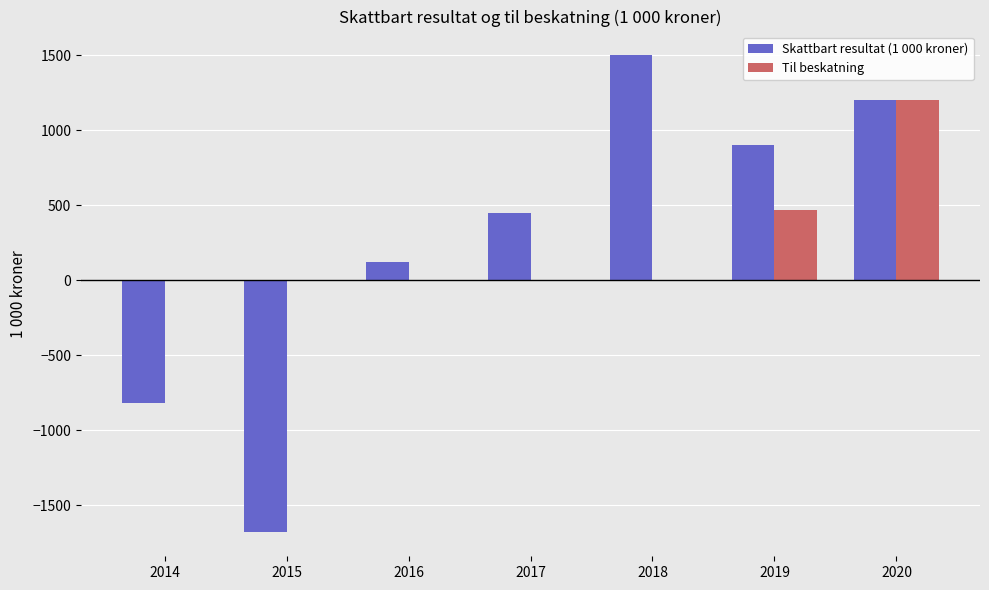

Reading right to left, what are all the values shown in this chart?

Skattbart resultat (1 000 kroner): 2020=1200	2019=900	2018=1500	2017=450	2016=120	2015=-1680	2014=-820
Til beskatning: 2020=1200	2019=470	2018=0	2017=0	2016=0	2015=0	2014=0